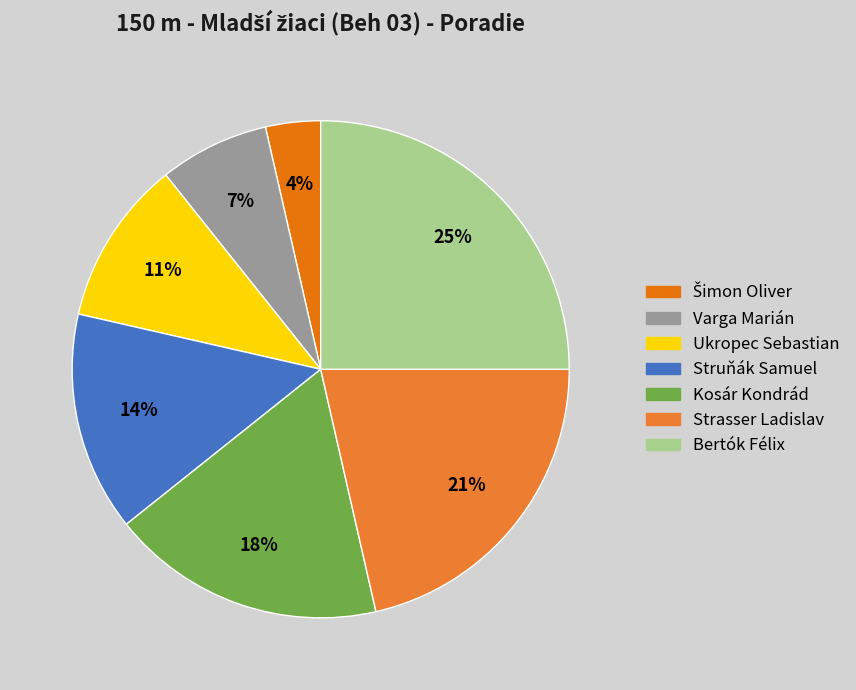

Approximately how many times larger is the value at Ukropec Sebastian compared to Varga Marián?

1.5